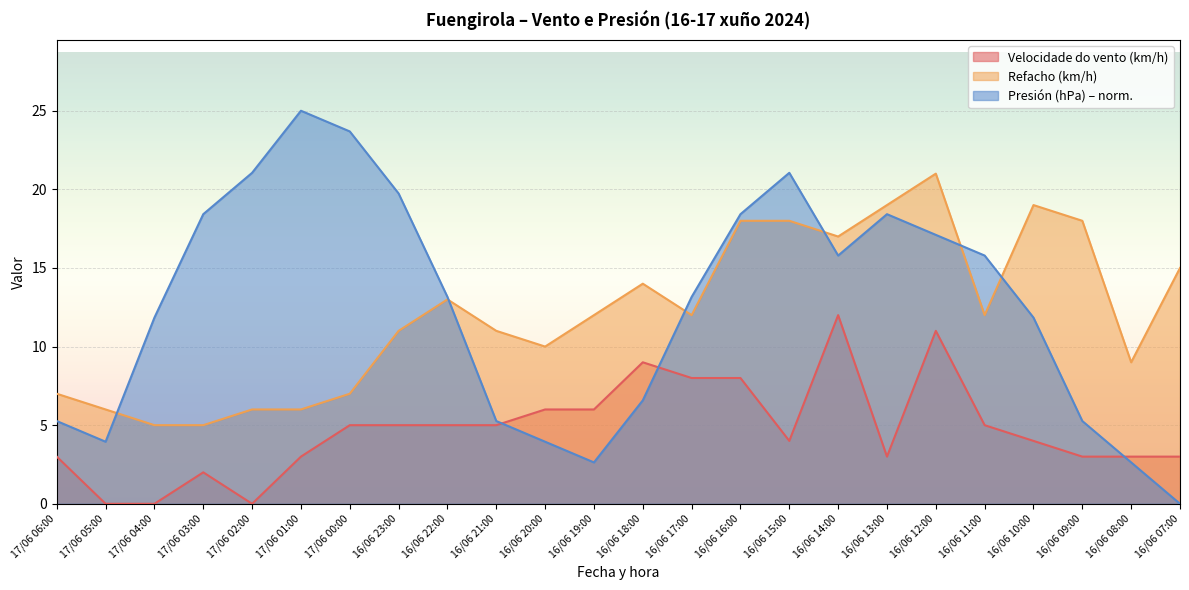

What are all the series names shown in the legend?

Velocidade do vento (km/h), Refacho (km/h), Presión (hPa) – norm.